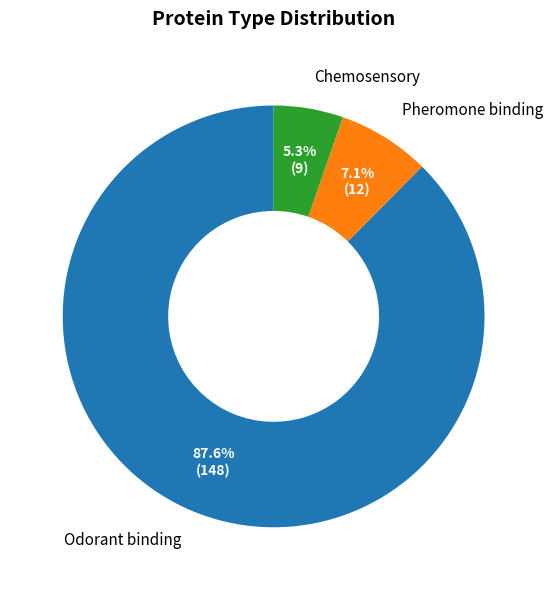

To the nearest percent, what is the average slice percentage?

33%